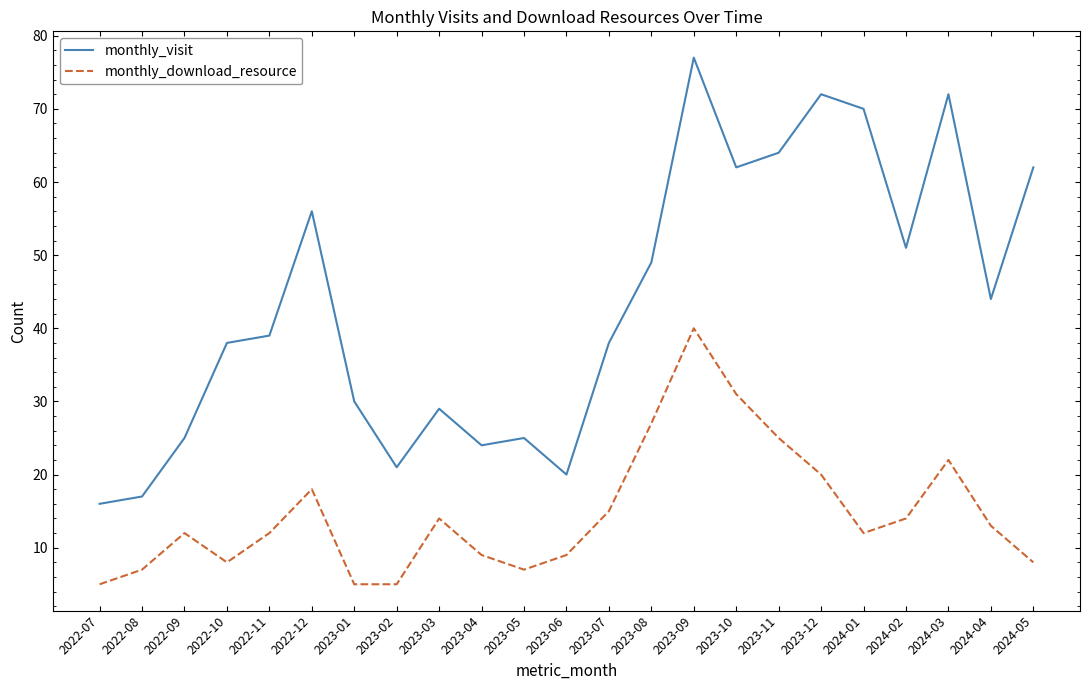

At which label does monthly_visit reach its minimum?

2022-07